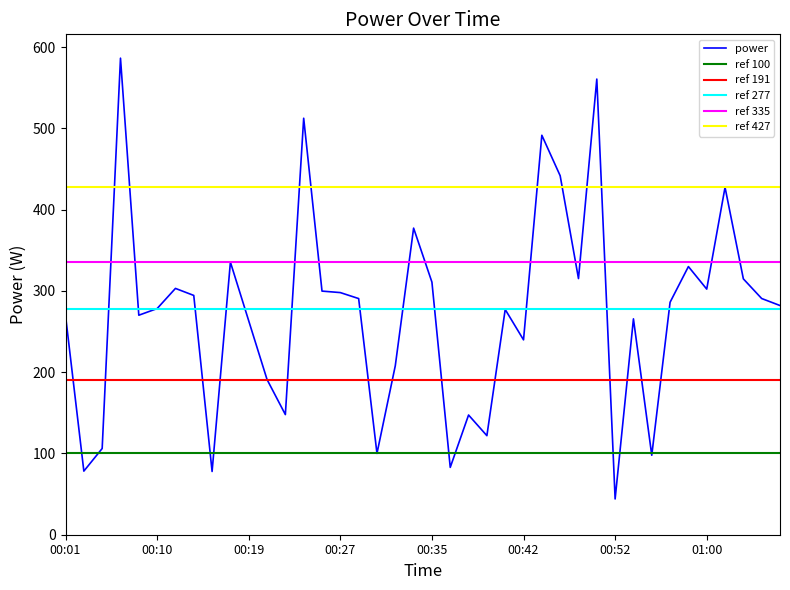

What position from the right is 00:03?

38